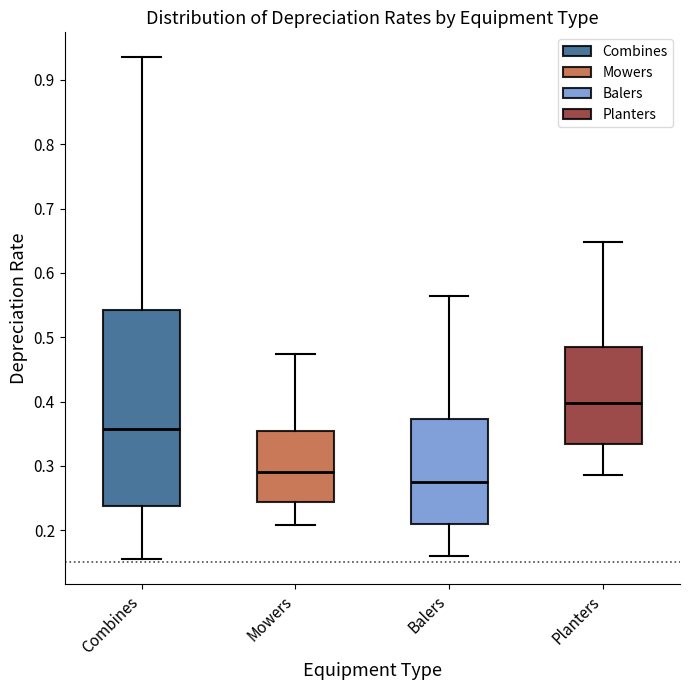

Which box's median line is the lowest?

Balers